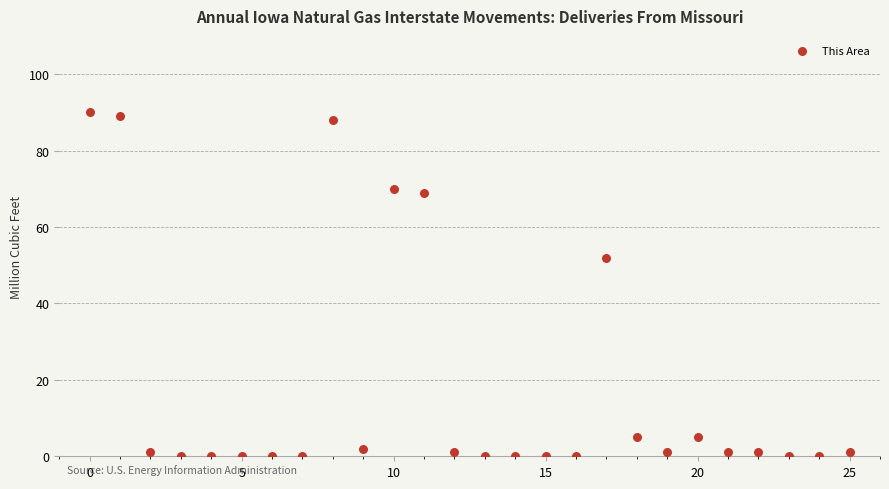

What is the range of Y values (max minus min)?

90